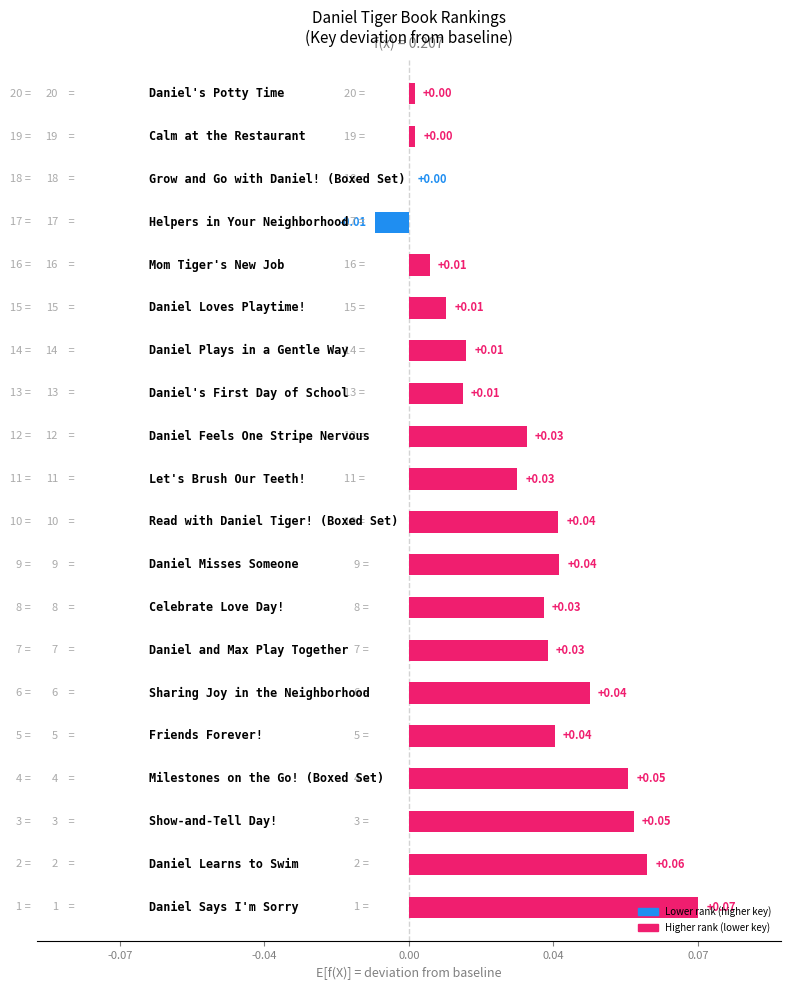

At which label does the data first exceed 0?

Daniel Says I'm Sorry